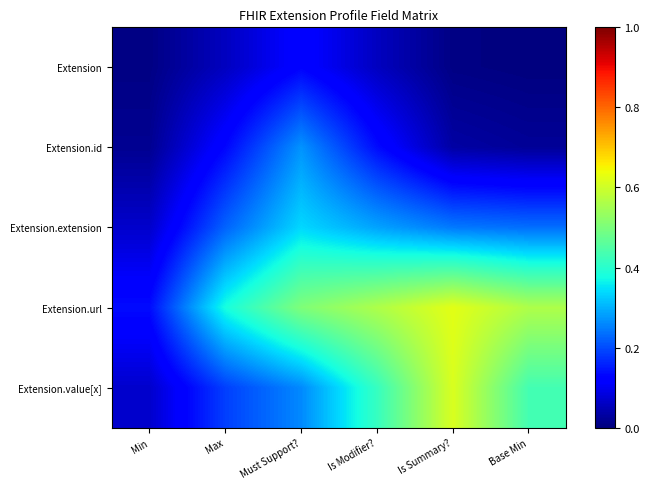

Reading left to right, list all the values displayed in this chart.

Extension: Min=0.0	Max=0.1	Must Support?=0.1	Is Modifier?=0.1	Is Summary?=0.0	Base Min=0.0
Extension.id: Min=0.0	Max=0.1	Must Support?=0.3	Is Modifier?=0.1	Is Summary?=0.0	Base Min=0.0
Extension.extension: Min=0.1	Max=0.2	Must Support?=0.3	Is Modifier?=0.3	Is Summary?=0.2	Base Min=0.2
Extension.url: Min=0.1	Max=0.4	Must Support?=0.5	Is Modifier?=0.6	Is Summary?=0.6	Base Min=0.6
Extension.value[x]: Min=0.1	Max=0.2	Must Support?=0.3	Is Modifier?=0.4	Is Summary?=0.6	Base Min=0.4